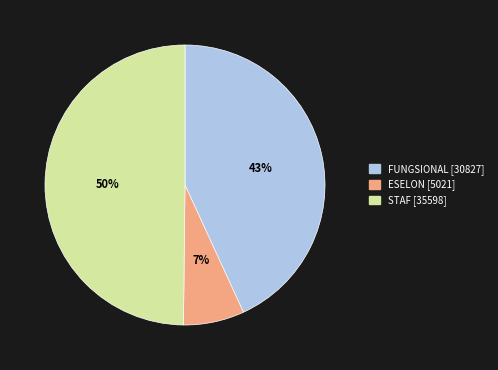

To the nearest percent, what is the difference between the largest and smallest slice percentages?

43%